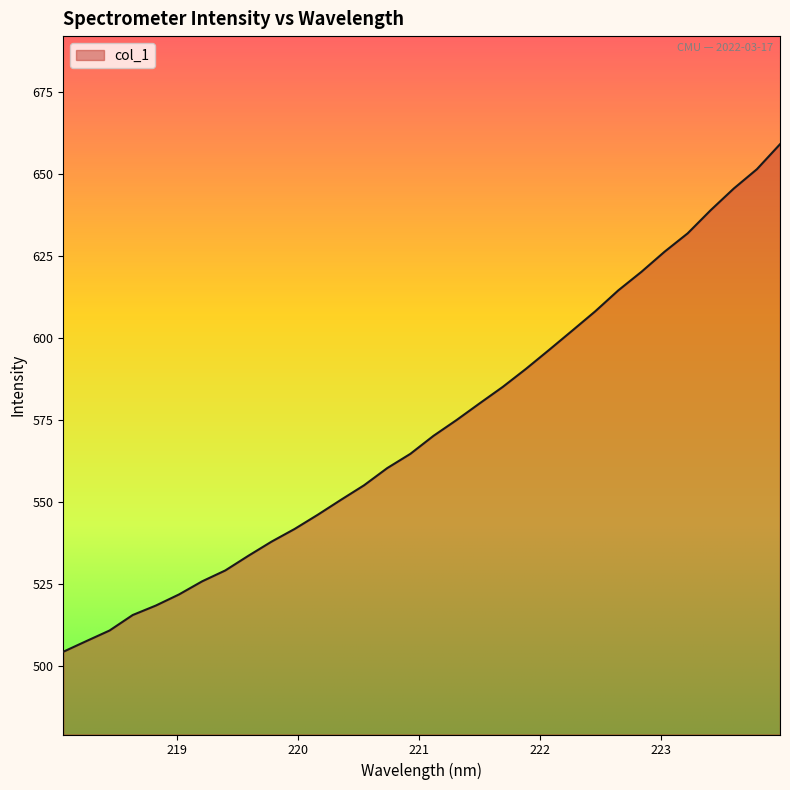

What is the sum of all values?

18323.2